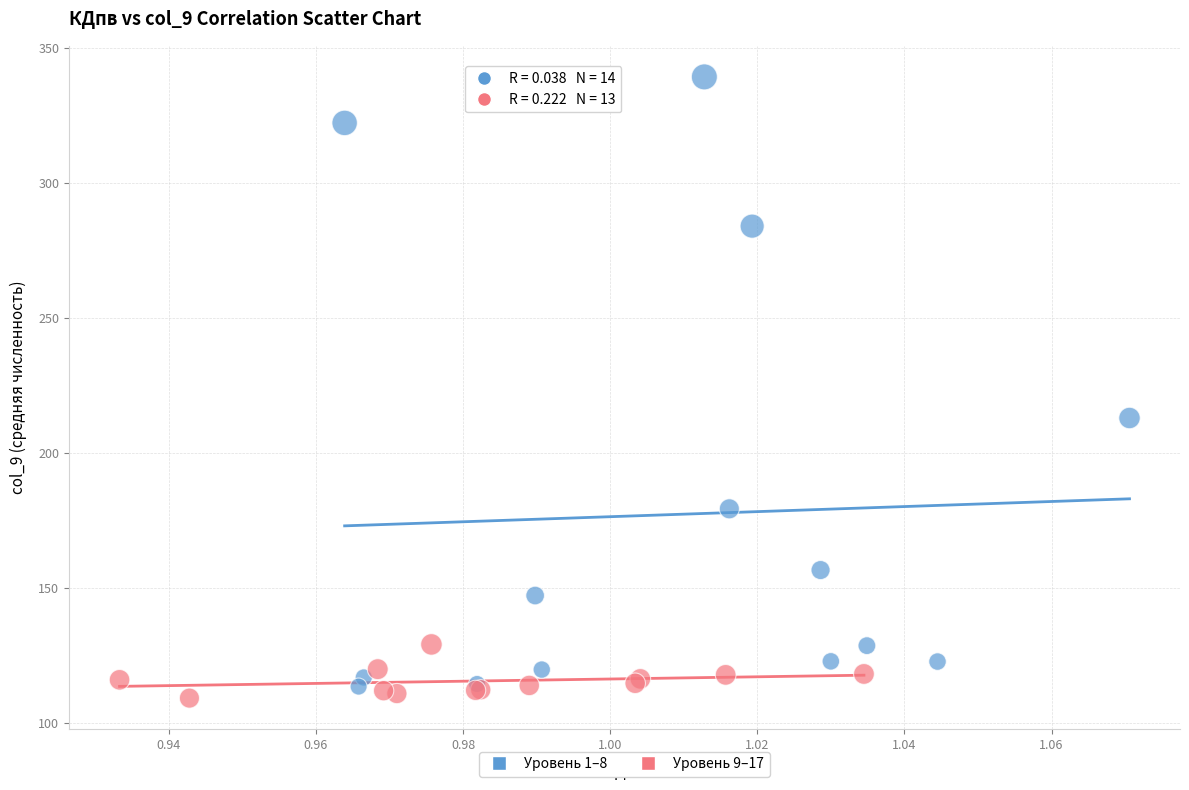

Which series reaches the minimum Y coordinate?

Уровень 9–17